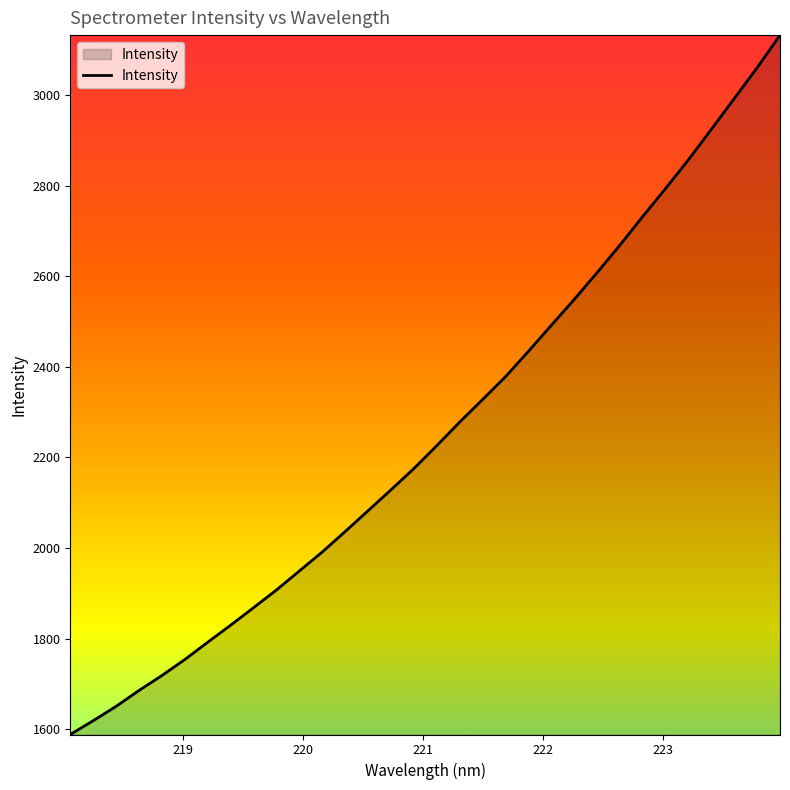

What is the maximum value shown in the chart?

3132.2